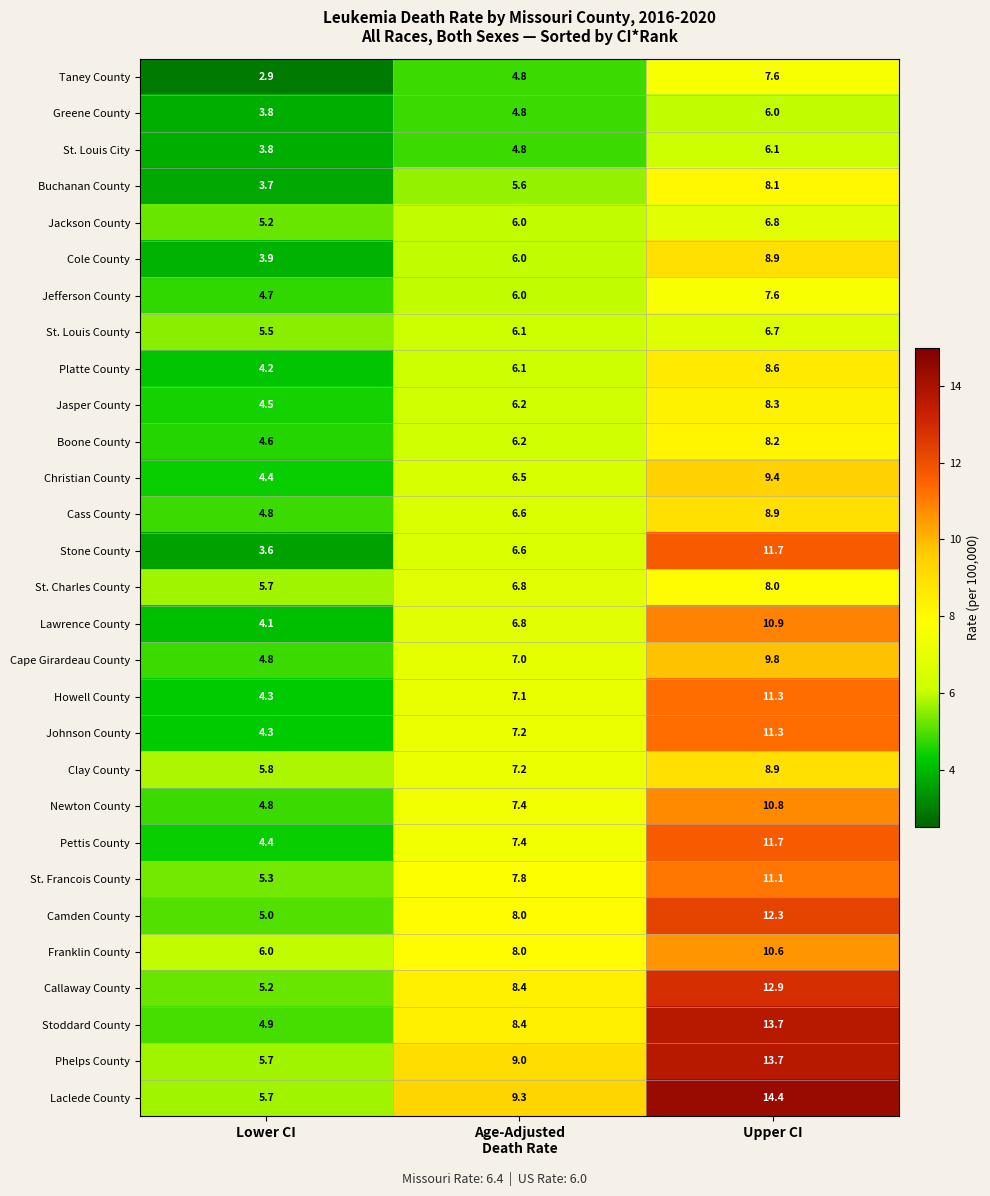

What is the difference between the maximum and minimum values in the Clay County series?

3.1